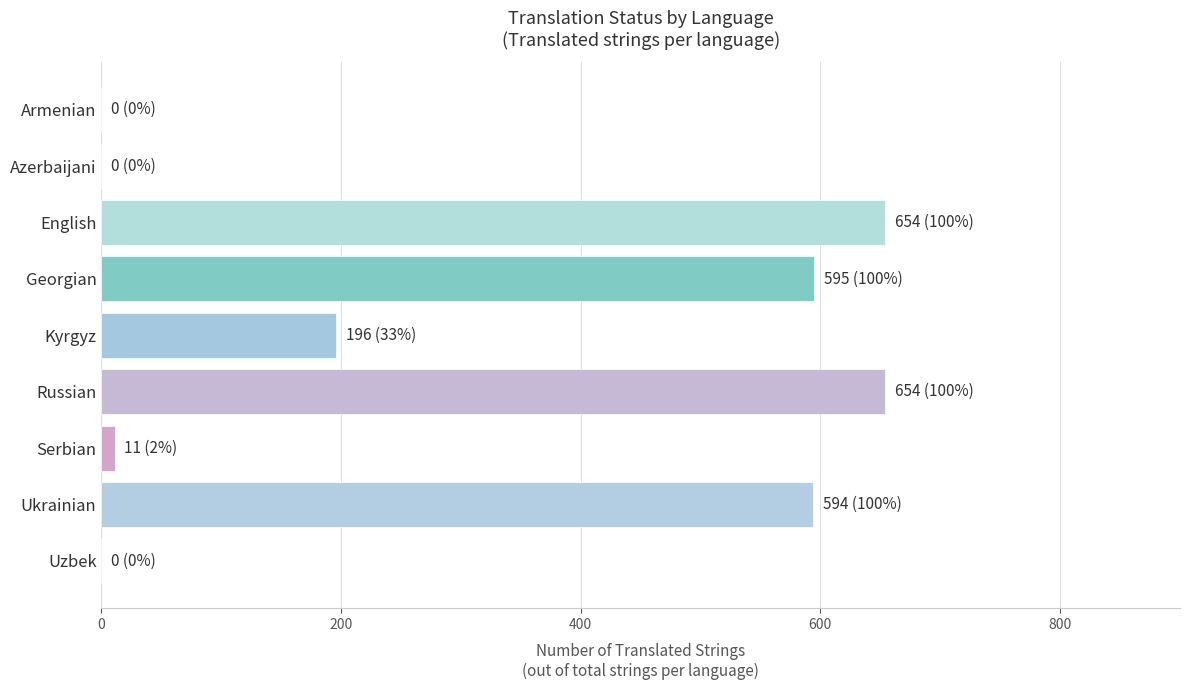

What is the greatest value displayed?

654